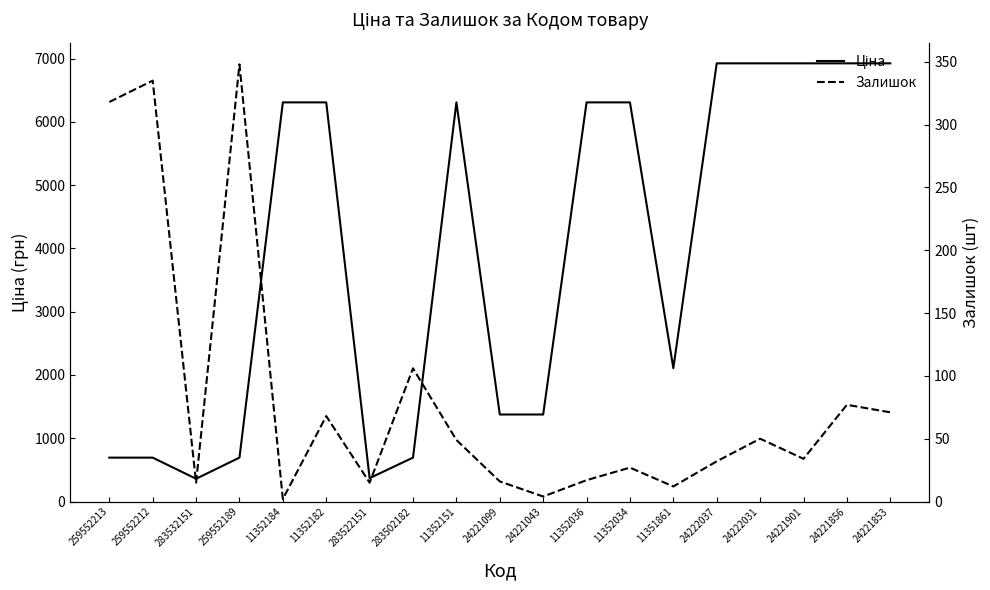

Between 24221856 and 11352034, which is larger?

24221856